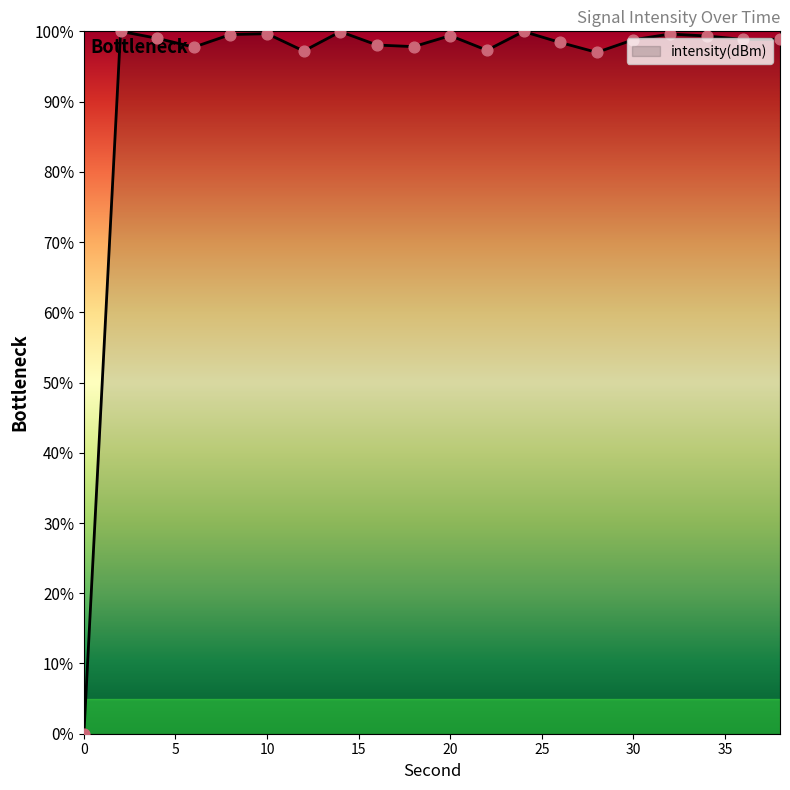

What is the maximum value shown in the chart?

100.0